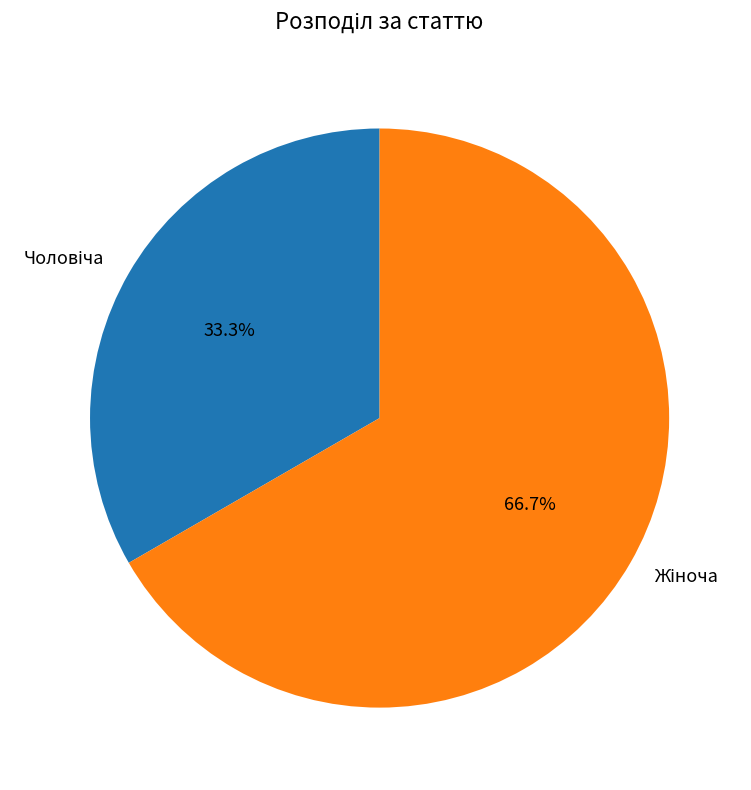

Does any single category account for the majority?

Yes